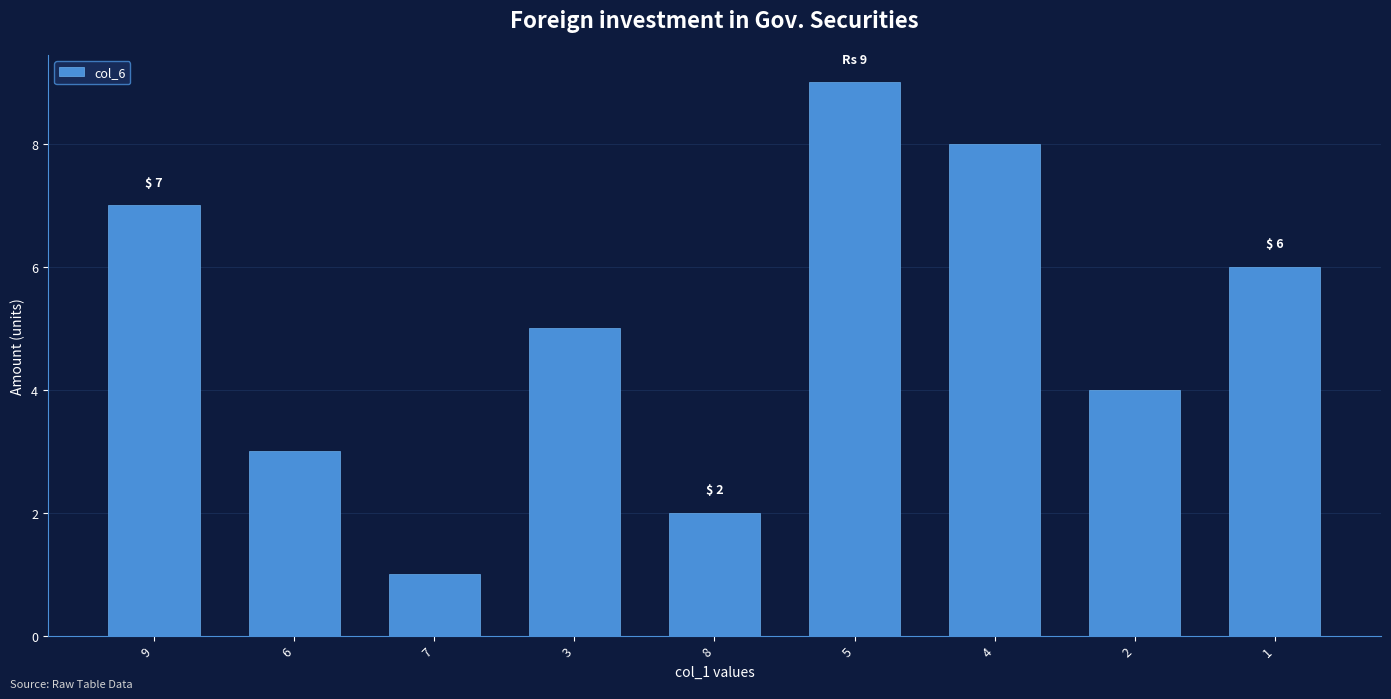

Rank the categories by value from lowest to highest.

7, 8, 6, 2, 3, 1, 9, 4, 5